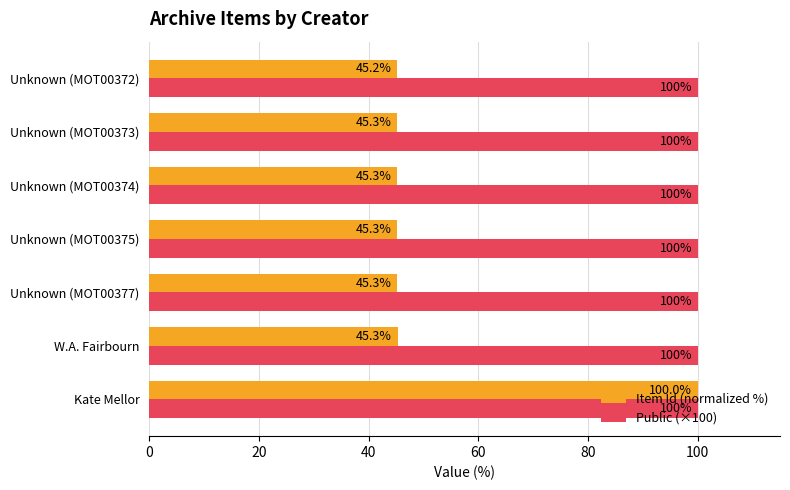

Is it true that Item Id (normalized %) equals 45.3 at Unknown (MOT00377)?

True